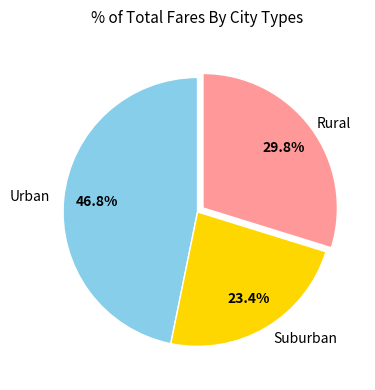

How many slices are in this pie chart?

3